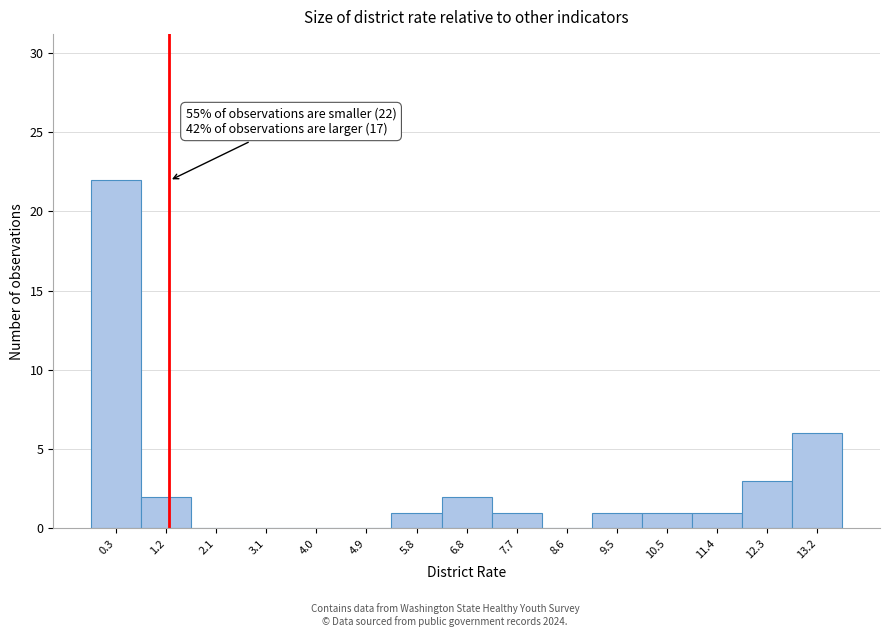

Reading right to left, transcribe all the data shown in this chart.

13.2=6	12.3=3	11.4=1	10.5=1	9.5=1	8.6=0	7.7=1	6.8=2	5.8=1	4.9=0	4.0=0	3.1=0	2.1=0	1.2=2	0.3=22